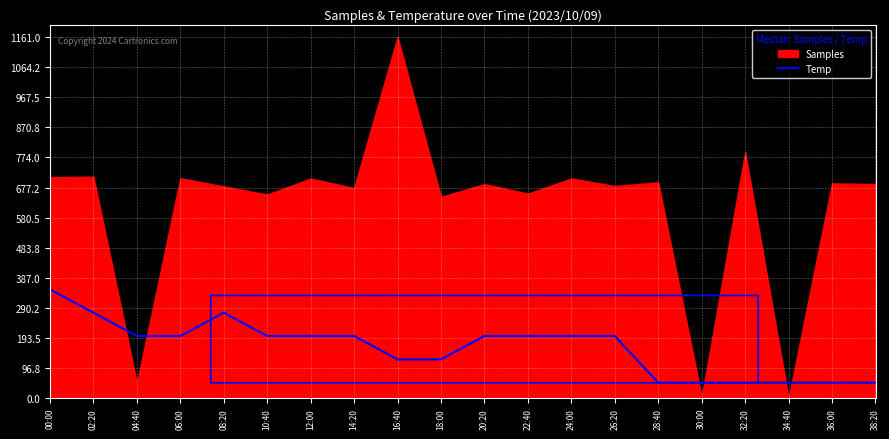

What is the label of the 12th point from the left?

22:40